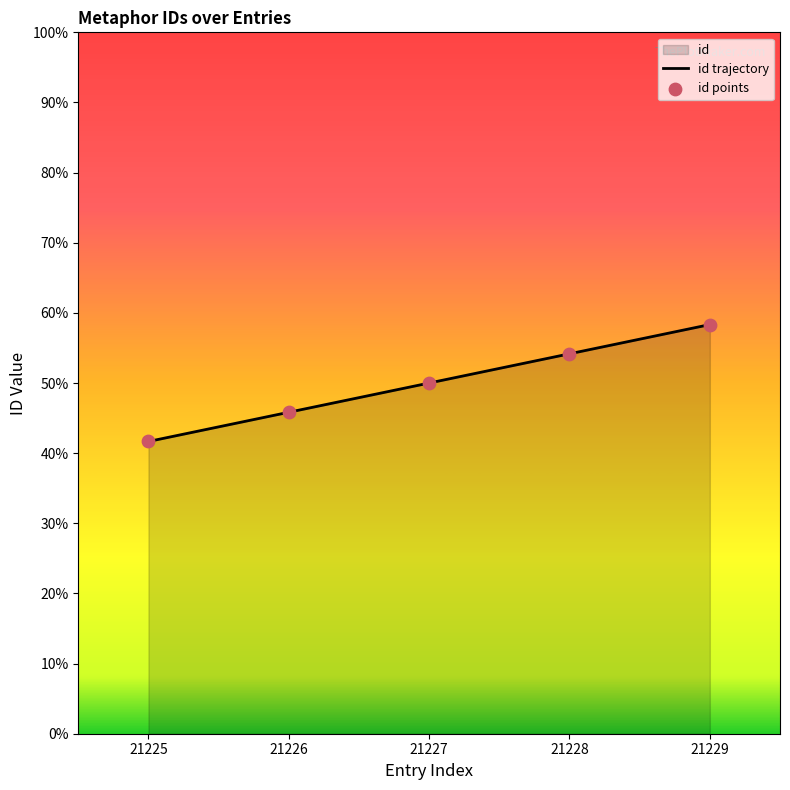

Which series contains the highest Y value?

id trajectory